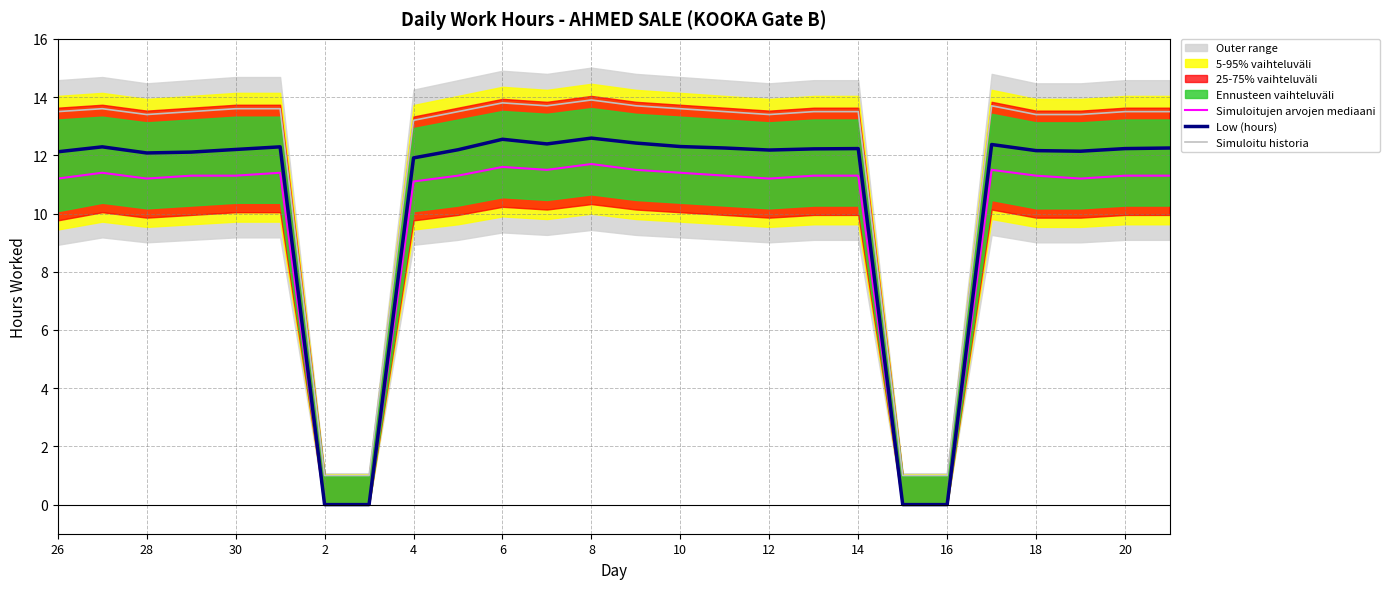

What is the sum of the Simuloitujen arvojen mediaani values at 28 and 2?

11.2